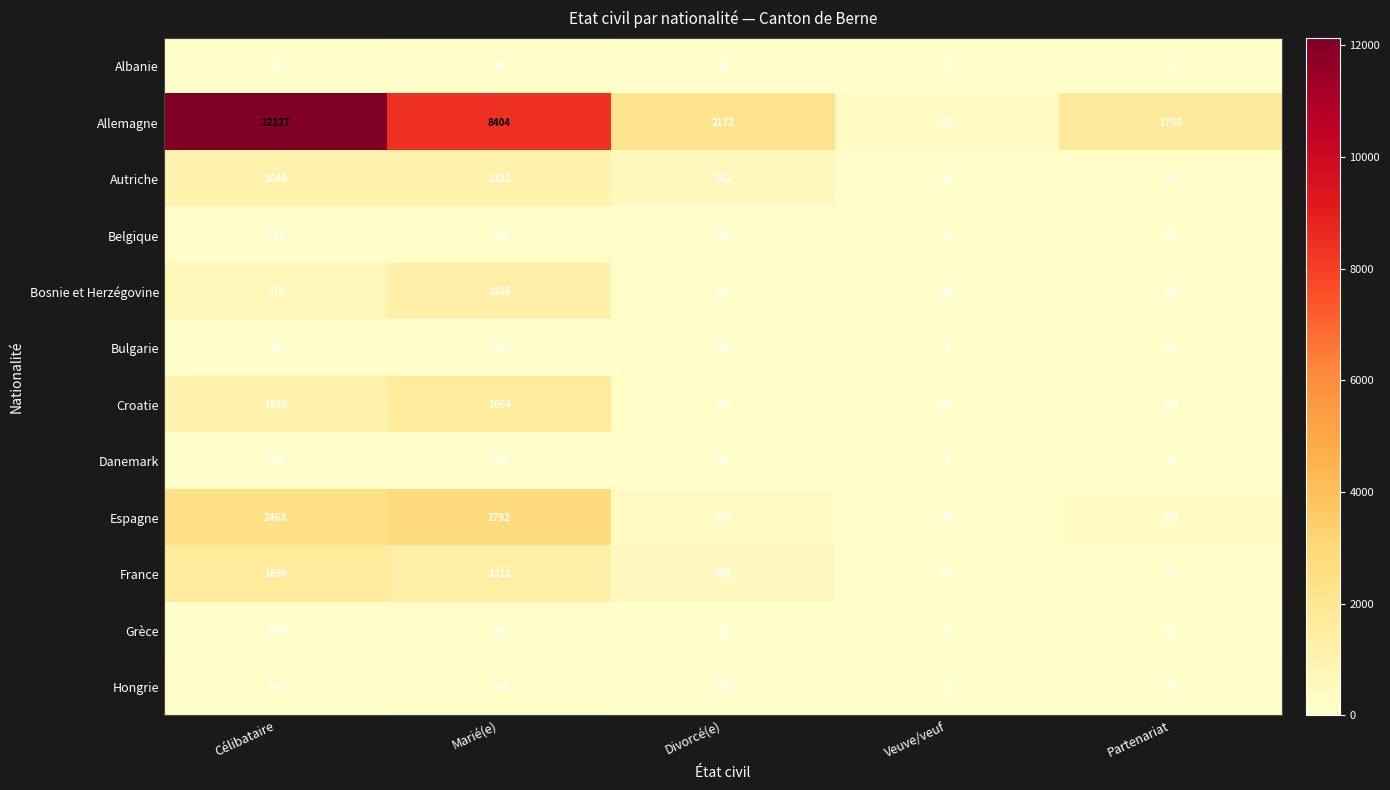

At which label does Albanie first exceed 18?

Célibataire